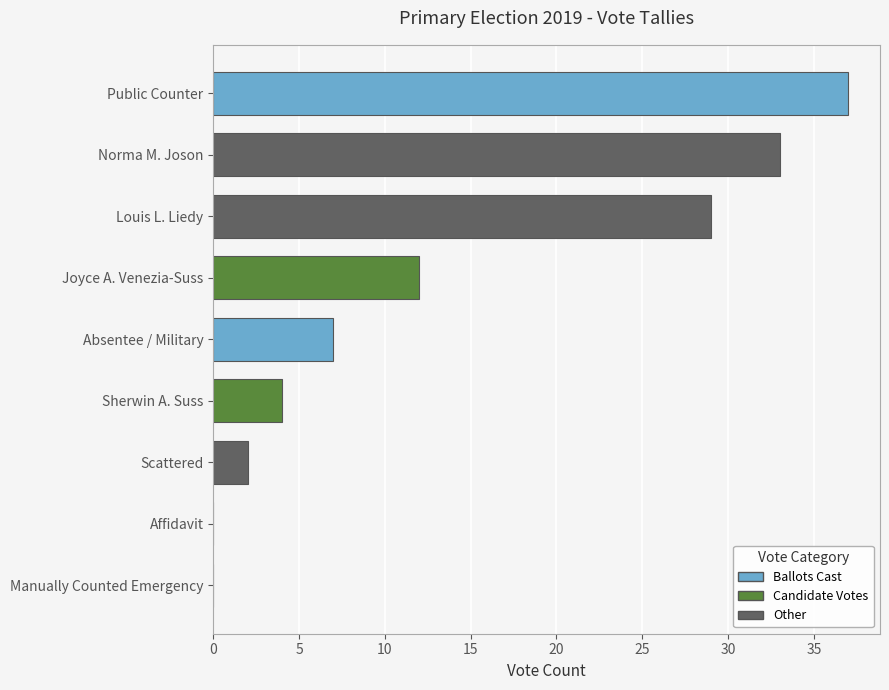

Reading top to bottom, transcribe all the data shown in this chart.

Public Counter=37	Norma M. Joson=33	Louis L. Liedy=29	Joyce A. Venezia-Suss=12	Absentee / Military=7	Sherwin A. Suss=4	Scattered=2	Affidavit=0	Manually Counted Emergency=0